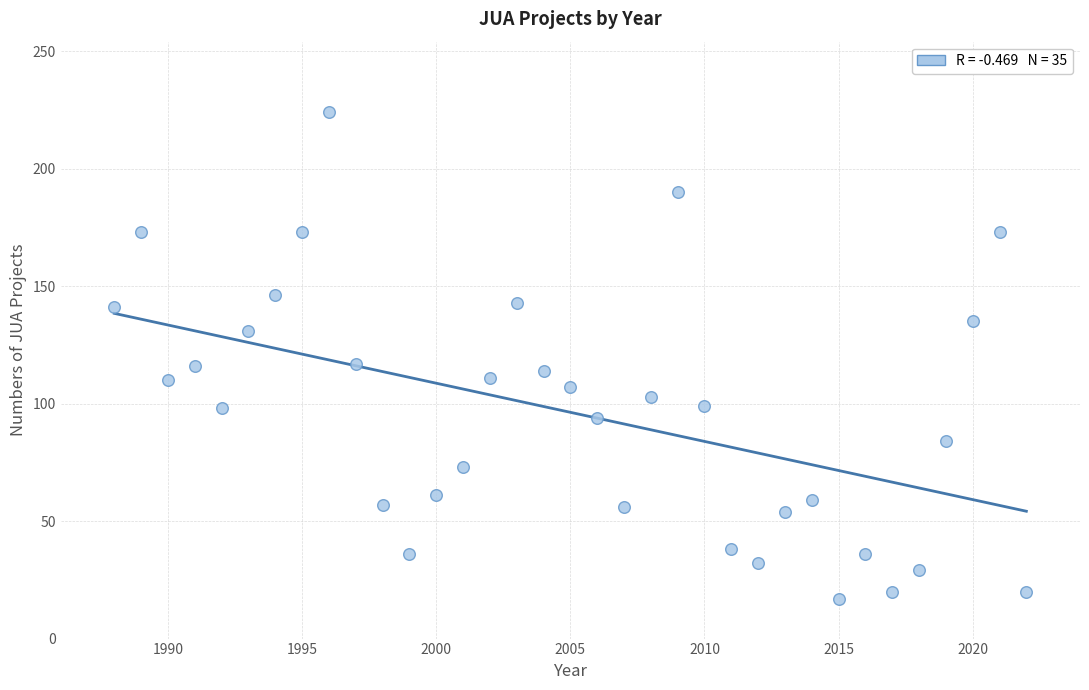

What is the range of Y values (max minus min)?

207